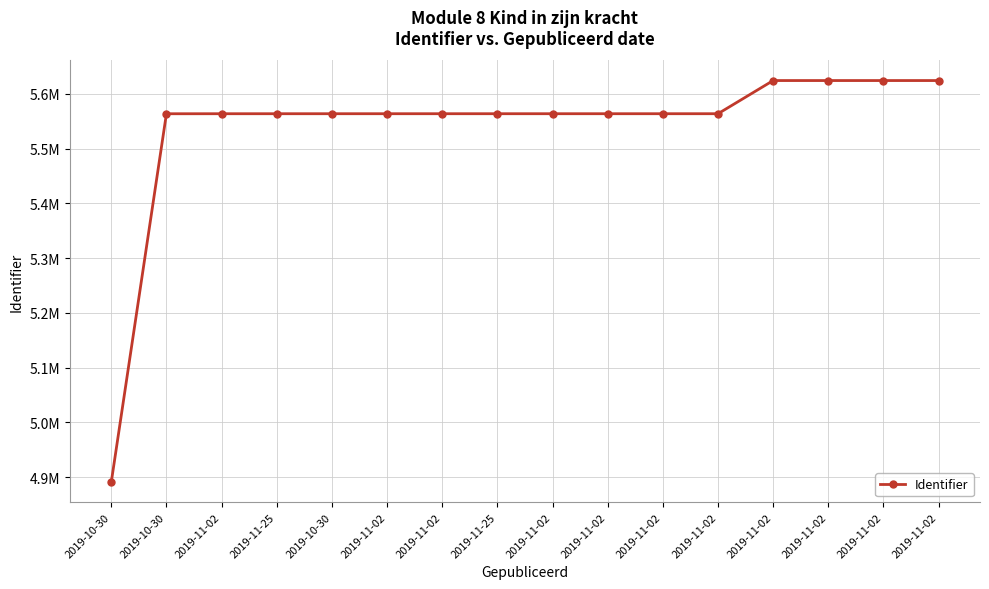

How many points are higher than both their immediate neighbors (excluding endpoints)?

1